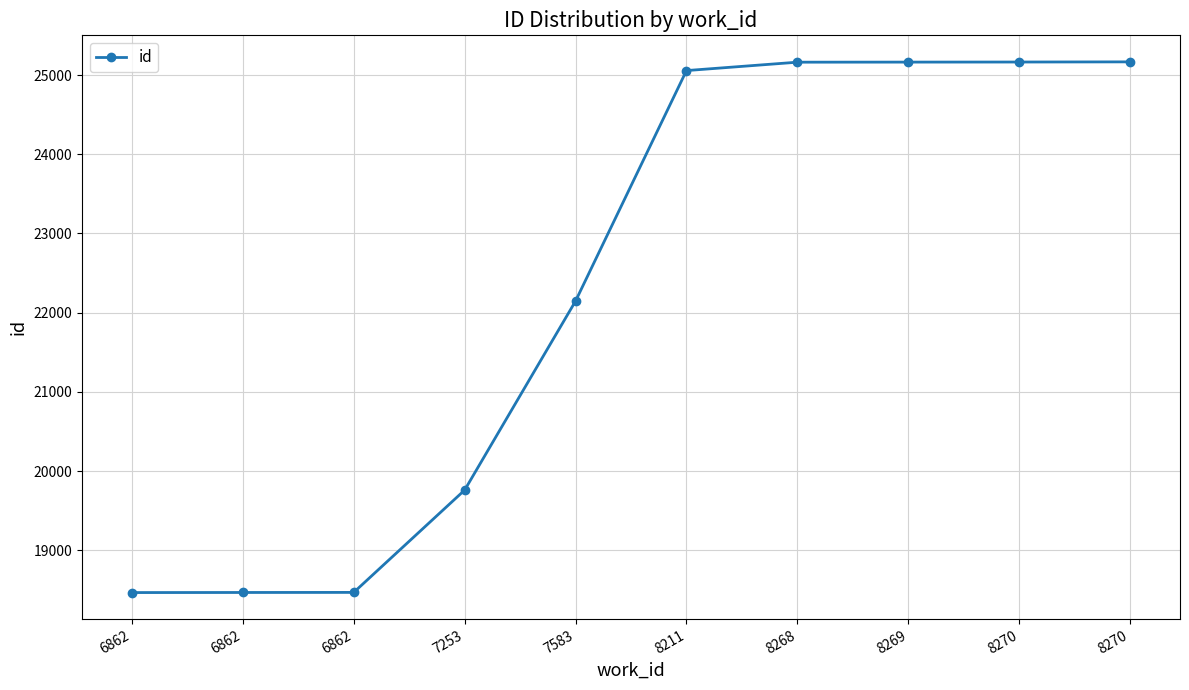

How many lines are shown in the chart?

1